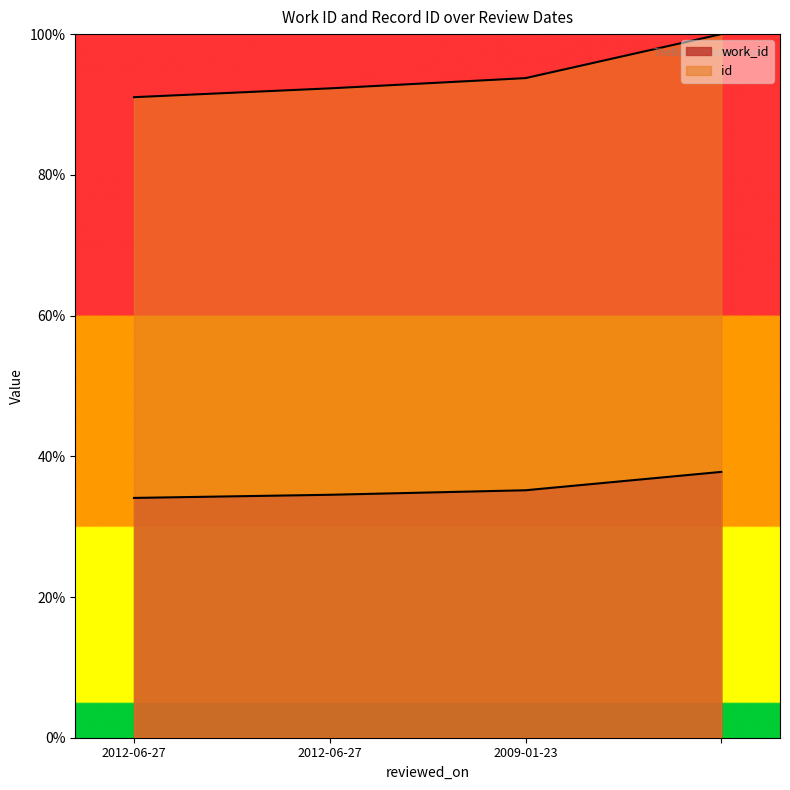

True or false: id and work_id cross at least once.

False